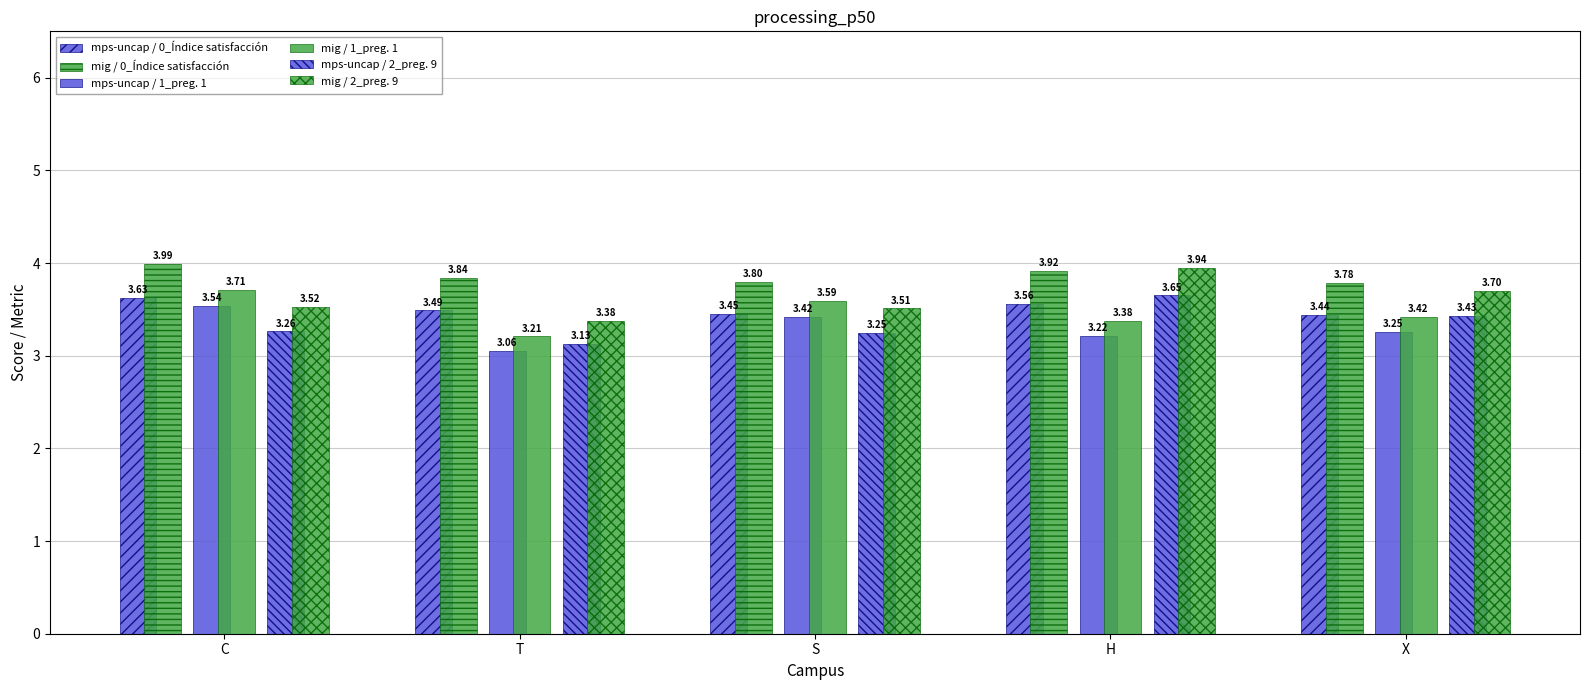

At how many categories does at least one series exceed 3?

5